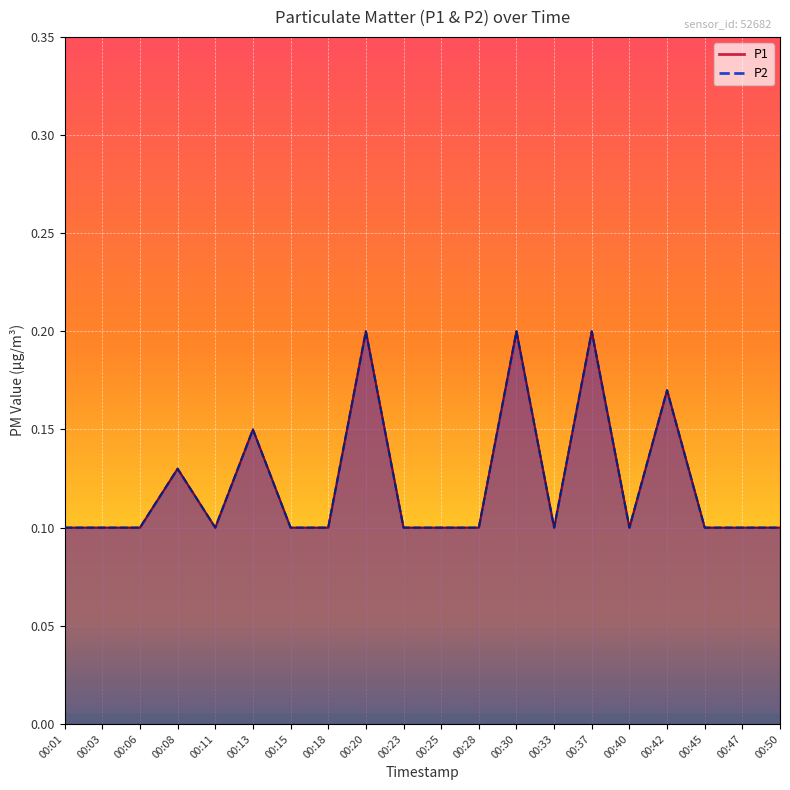

True or false: P1 and P2 intersect in this chart.

False